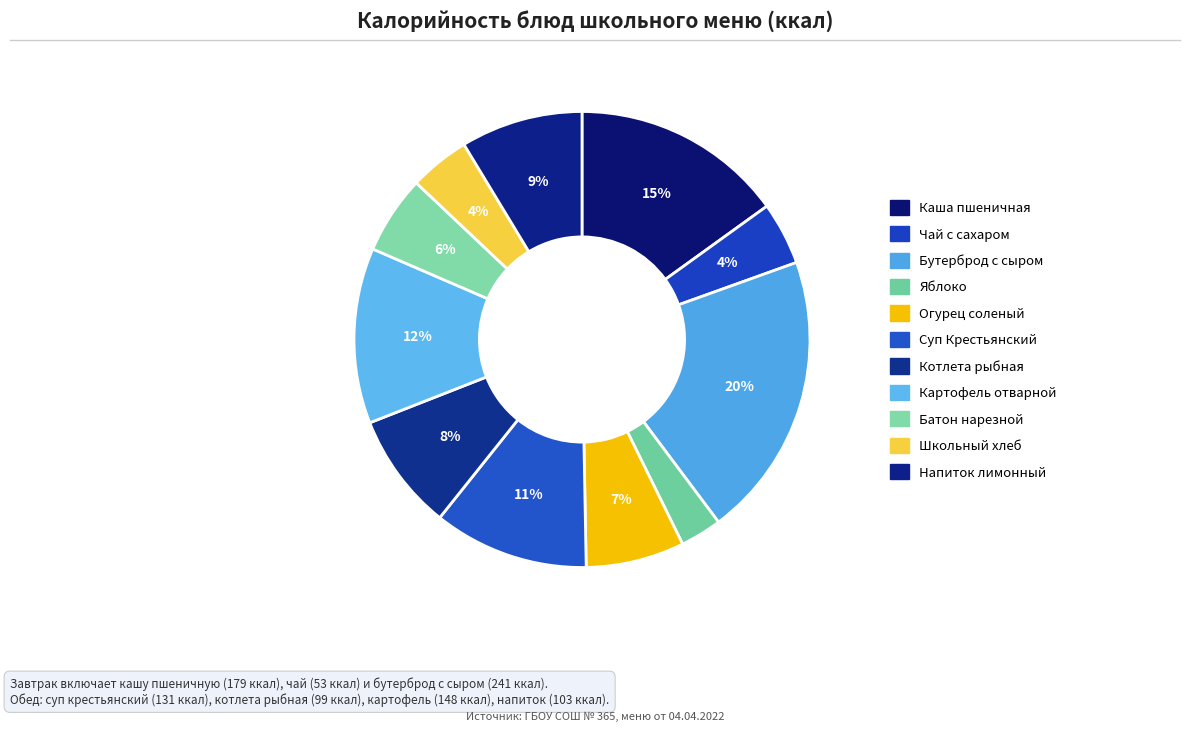

Count the number of slices in the pie.

11